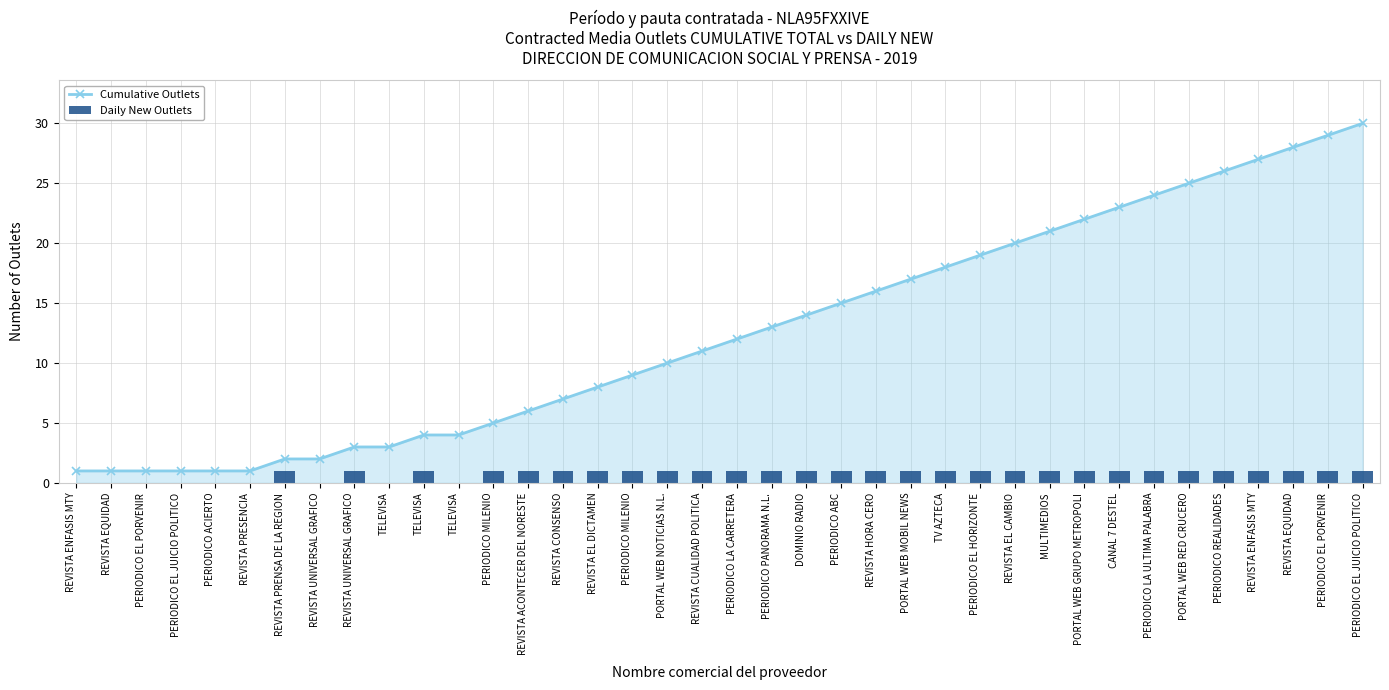

At which category is the sum across all series the highest?

PERIODICO EL JUICIO POLITICO